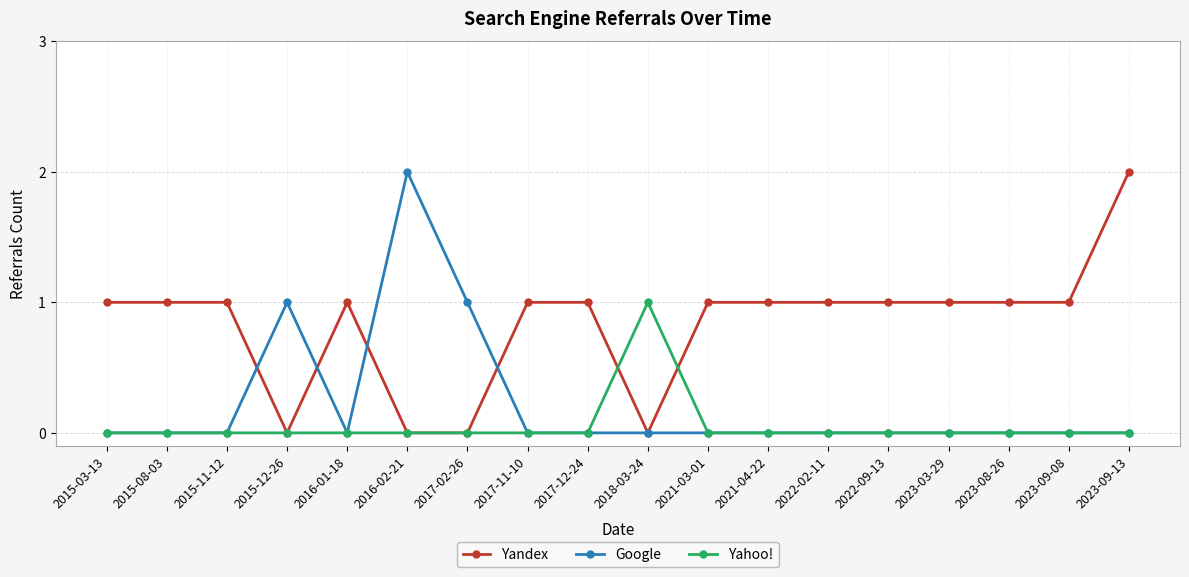

What position from the right is 2015-12-26?

15